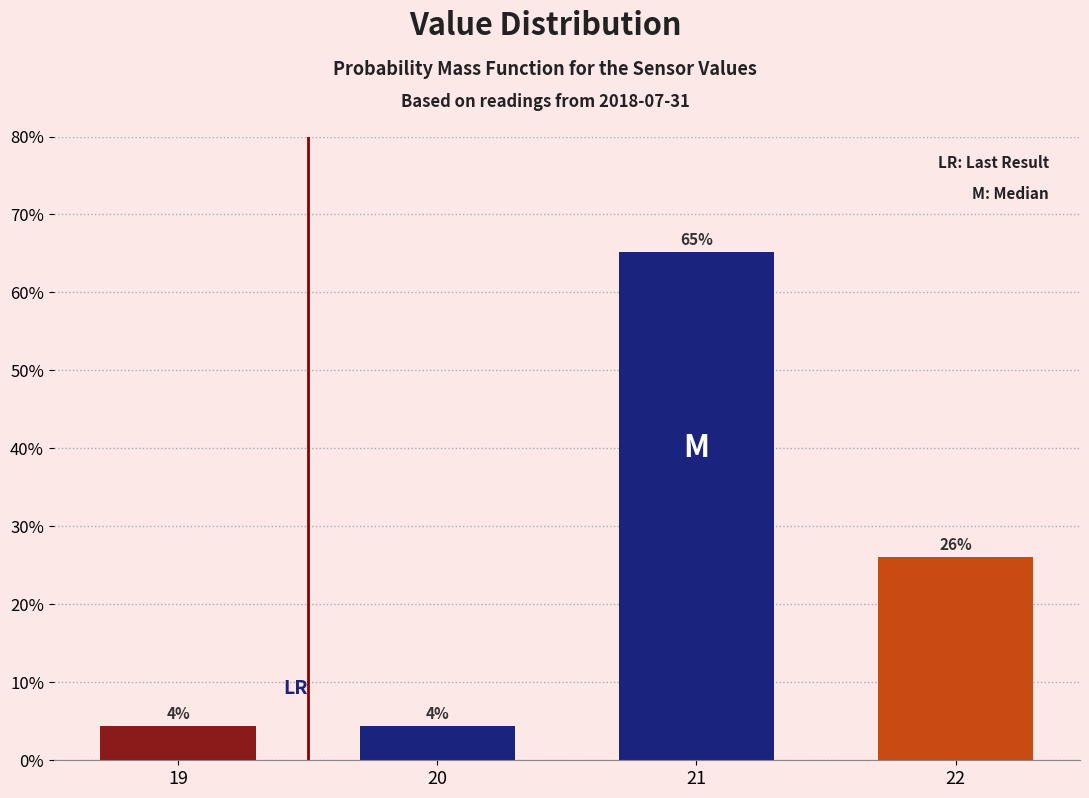

The value at 21 is 65.2. True or false?

True